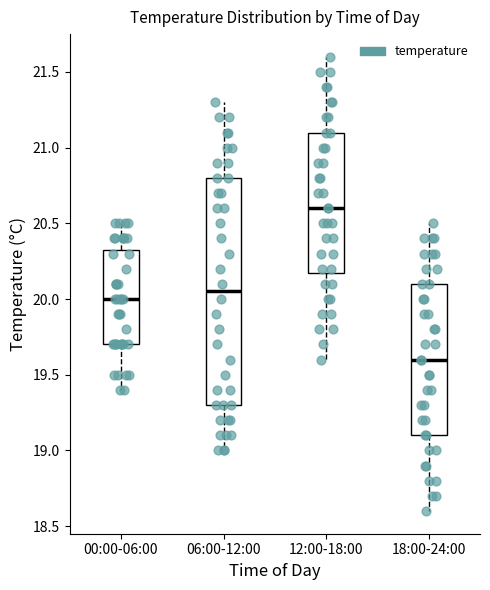

Reading left to right, read every box against the y-axis: the position of its median line, the range the box covers, and the ends of its whiskers. The values are not printed on the chart, so give them approximately, as read against the axis.

00:00-06:00: median 20.00, box 19.70 to 20.35, whiskers 19.40 to 20.50
06:00-12:00: median 20.05, box 19.30 to 20.80, whiskers 19.00 to 21.30
12:00-18:00: median 20.60, box 20.20 to 21.10, whiskers 19.60 to 21.60
18:00-24:00: median 19.60, box 19.10 to 20.10, whiskers 18.60 to 20.50